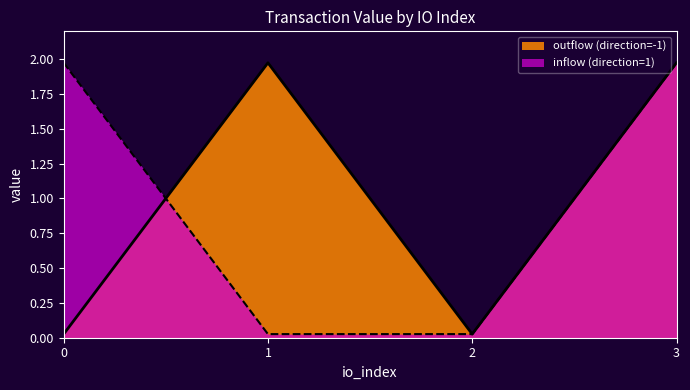

Rank the categories by inflow (direction=1) value from lowest to highest.

1, 2, 0, 3